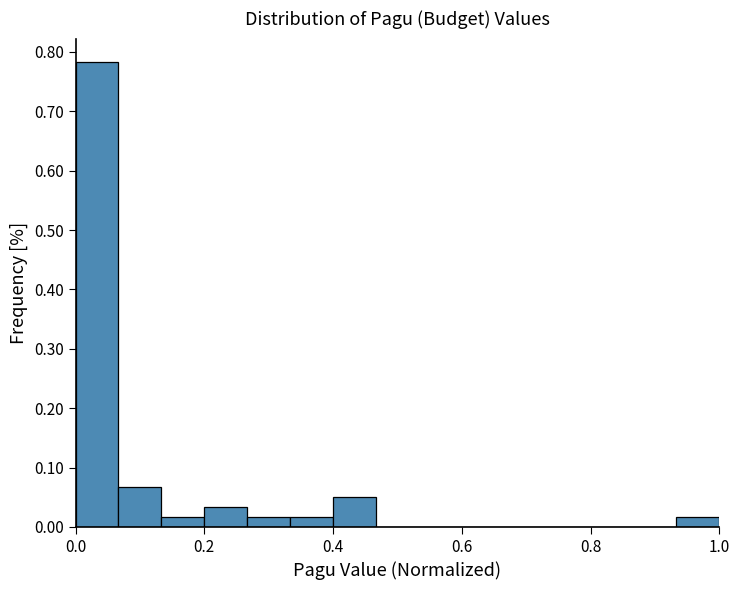

Read against the x-axis, roughly where is the centre of the tallest bar?

0.04